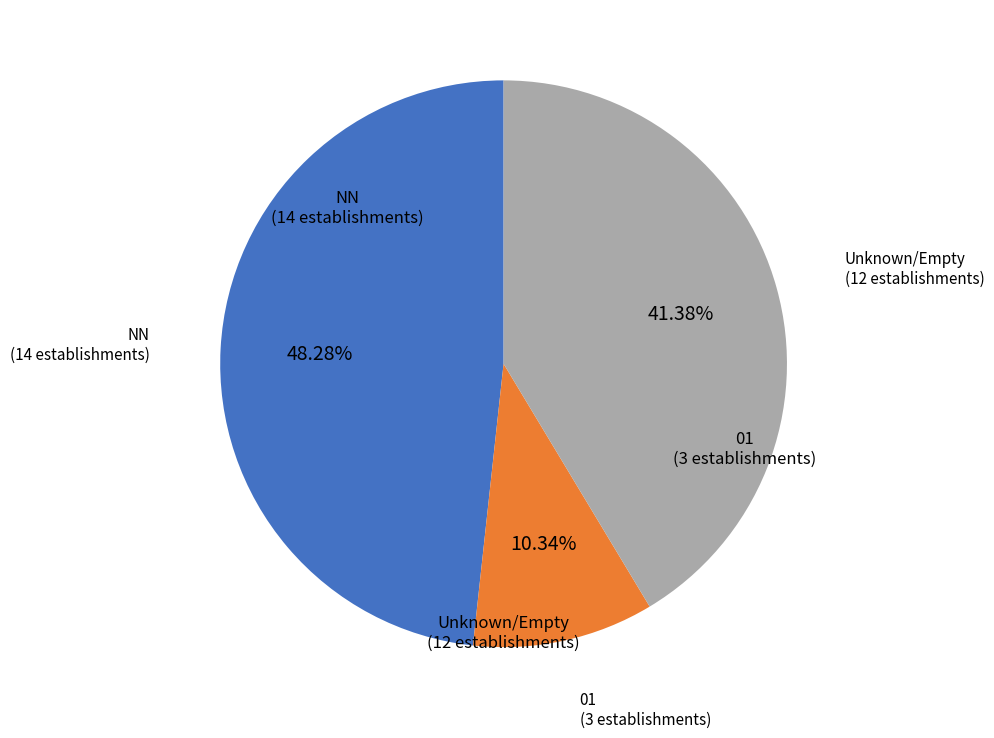

Does any single category account for the majority?

No